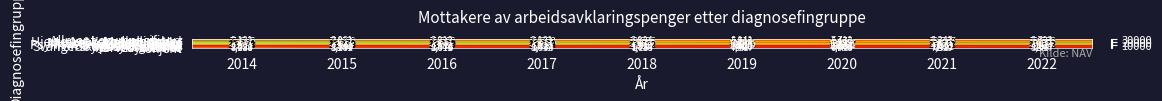

Where is Hjerte- og kar sykdommer nearest to the value 4317?

2018